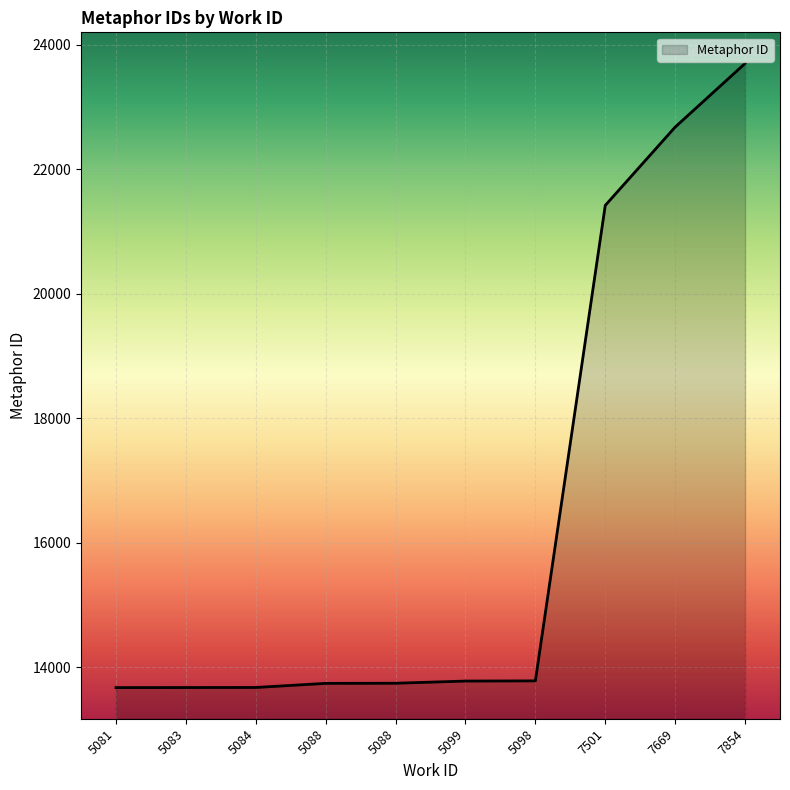

What is the difference between the maximum and minimum values?

10026